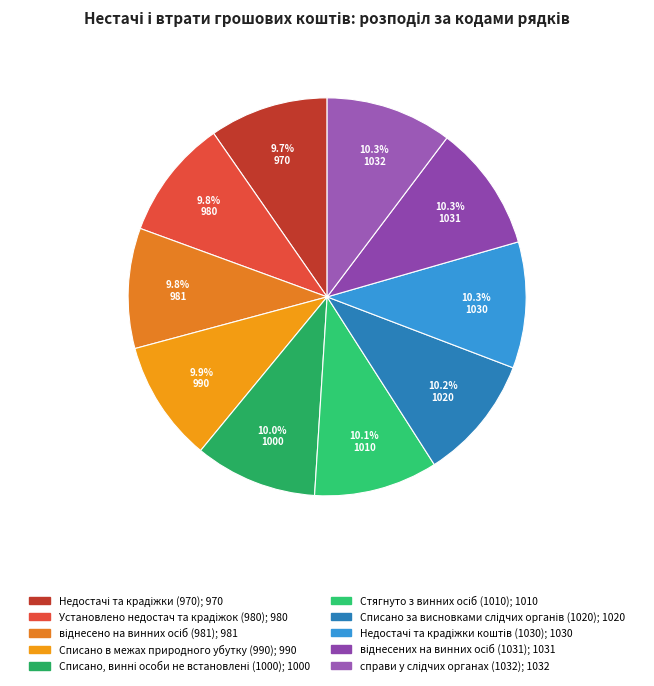

Is Недостачі та крадіжки коштів (1030) the majority of the pie?

No